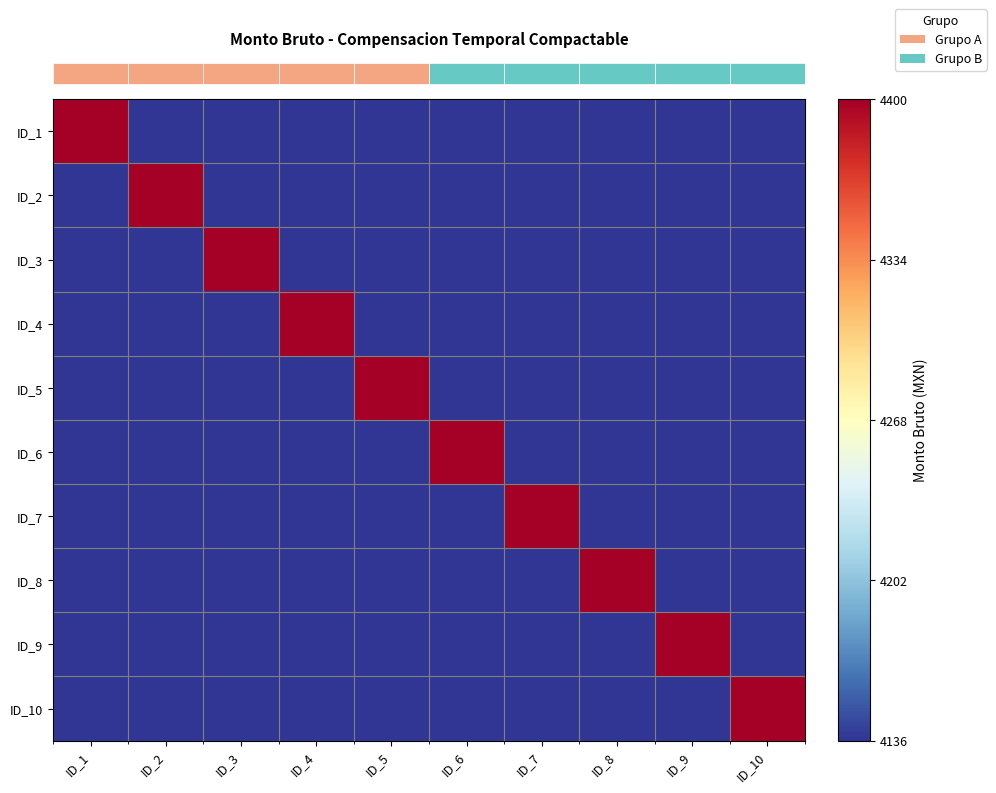

How many distinct data groups are displayed?

10